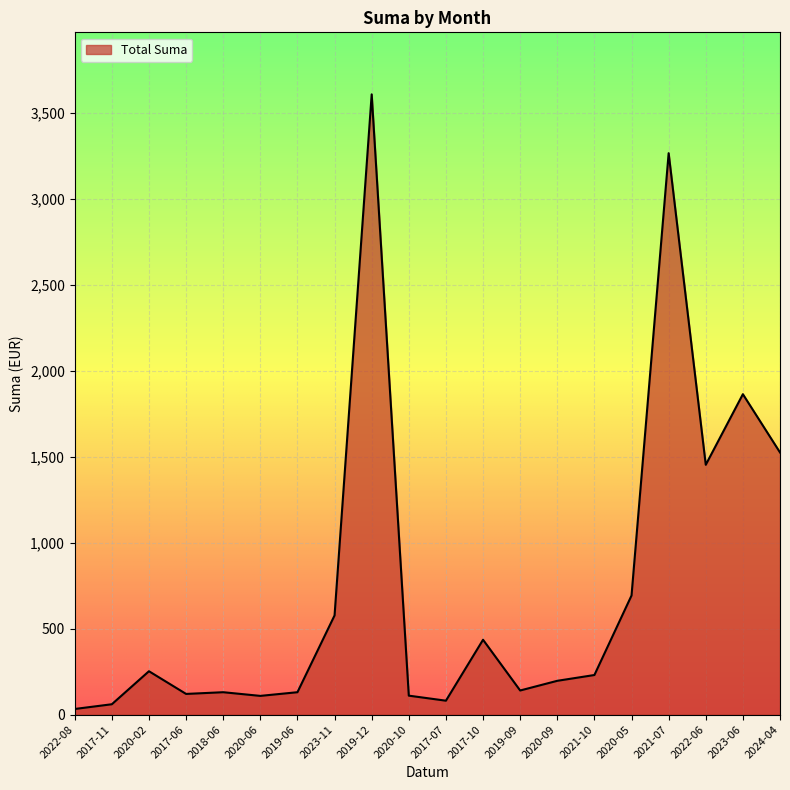

What is the difference between the values at 2020-06 and 2022-06?

1343.6